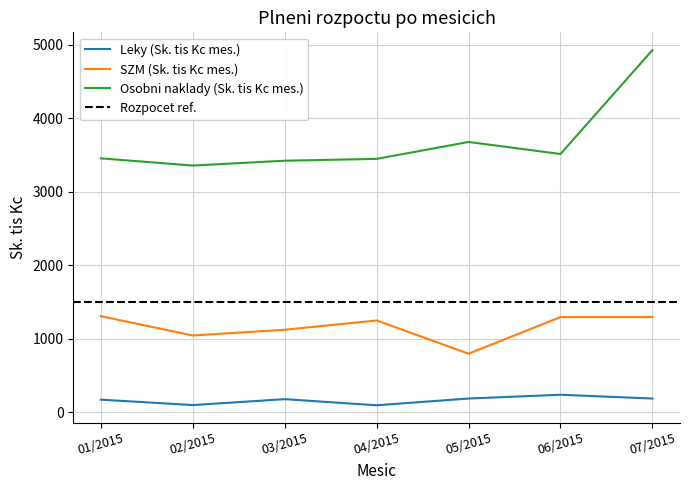

Between 01/2015 and 05/2015, which is larger?

05/2015